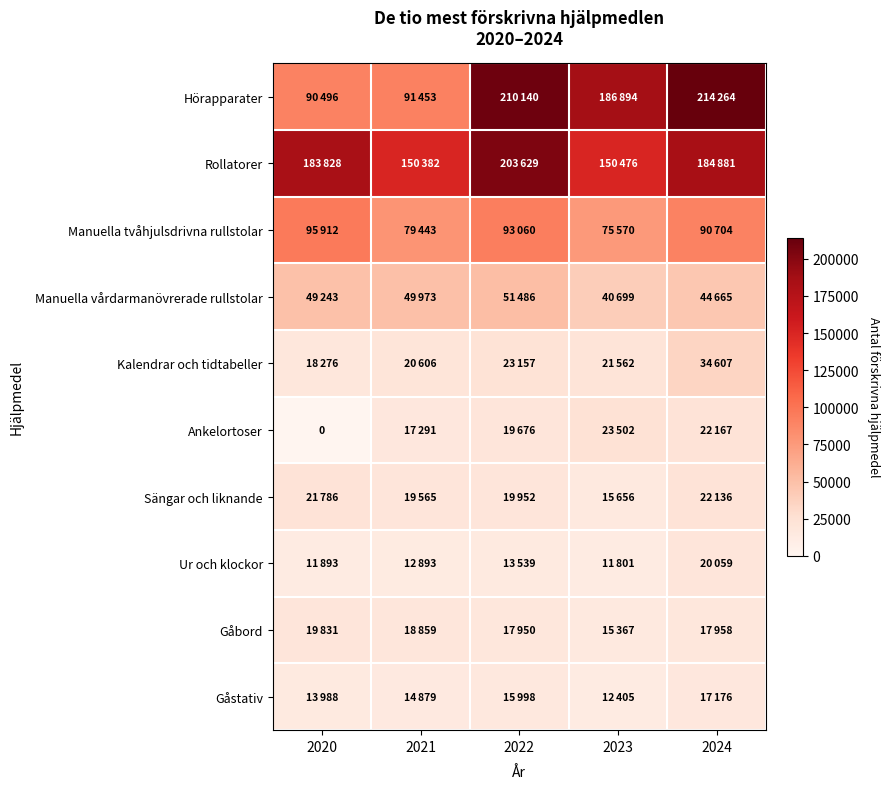

What is the sum of all Gåstativ values?

74446